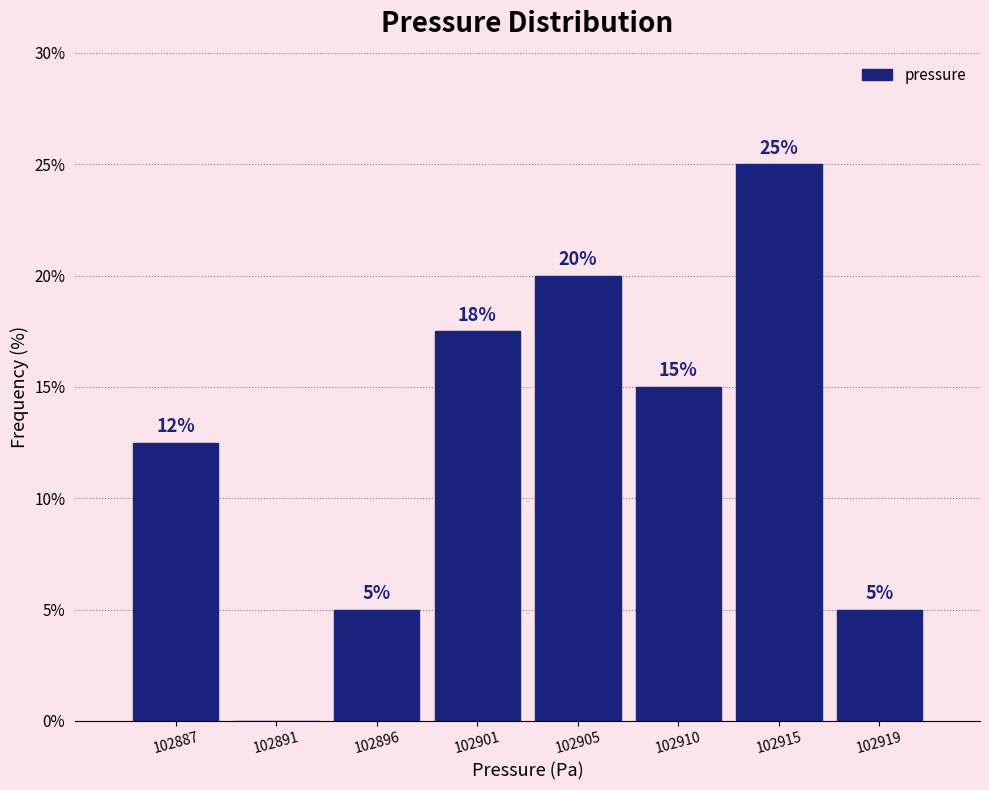

What is the maximum value shown in the chart?

25.0